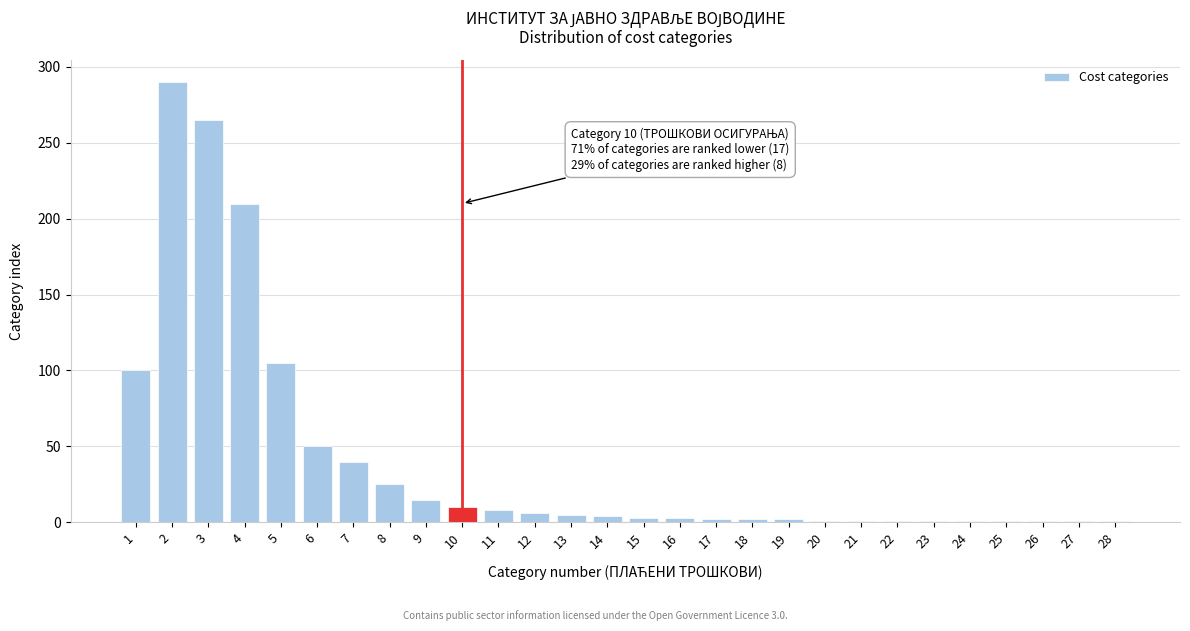

What is the sum of all values?

1154